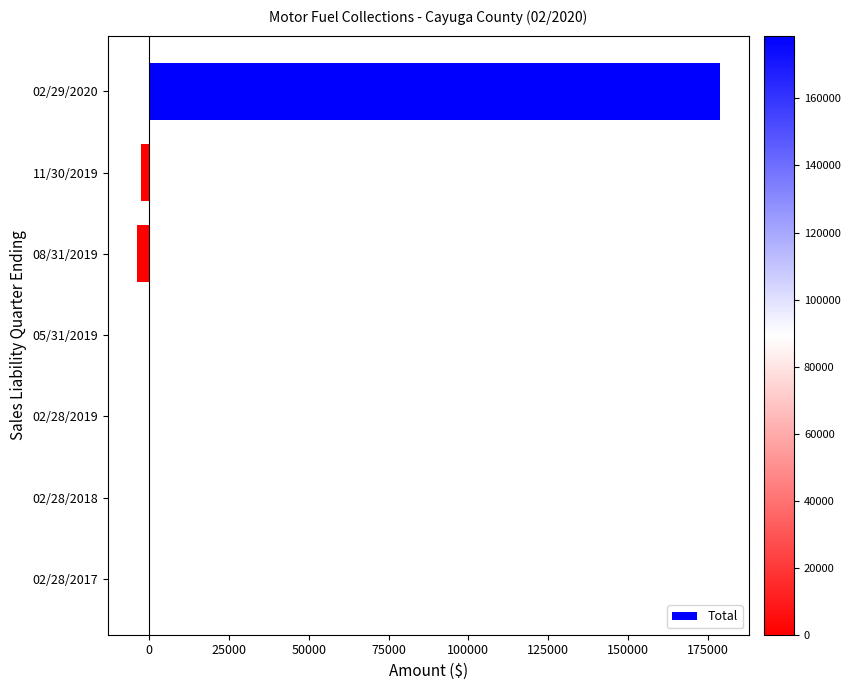

Which label corresponds to the largest value in the chart?

02/29/2020